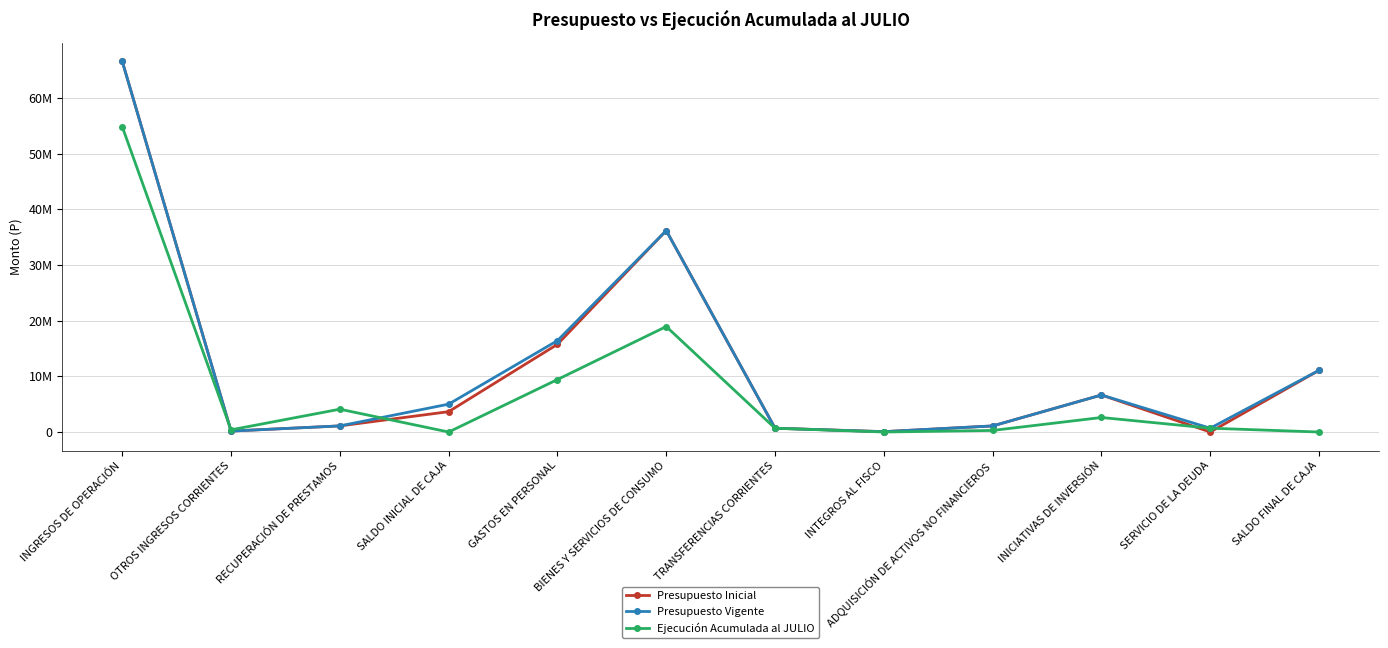

Does the chart have visible grid lines?

Yes